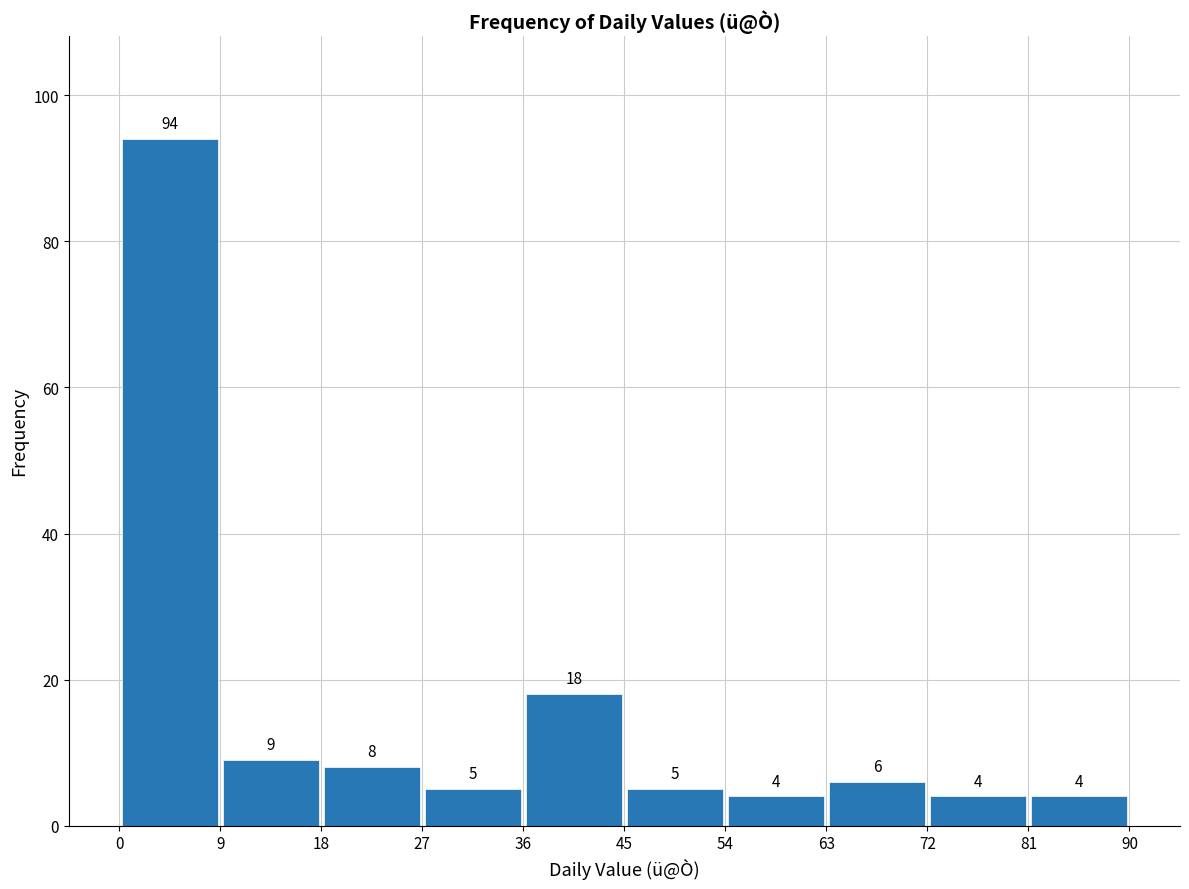

How tall is the bar that spans 0 to 9 on the x-axis?

94